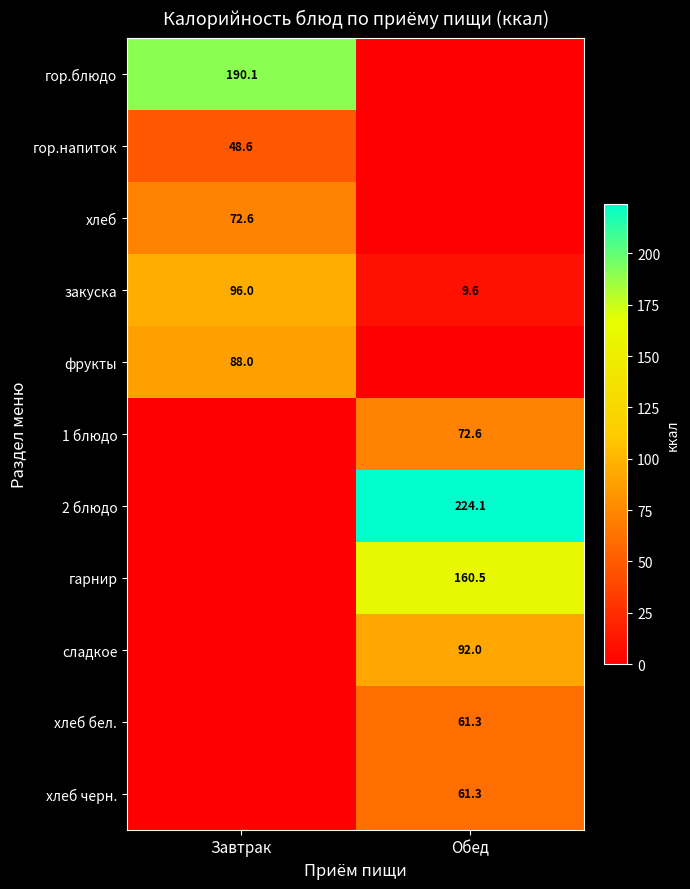

At which label does закуска reach its minimum?

Обед